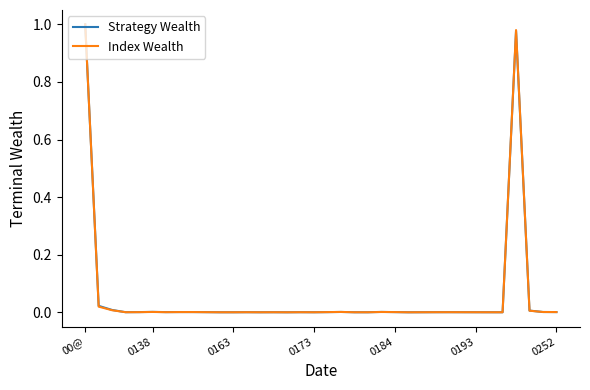

After their last crossing, which series has the higher values: Strategy Wealth or Index Wealth?

Index Wealth